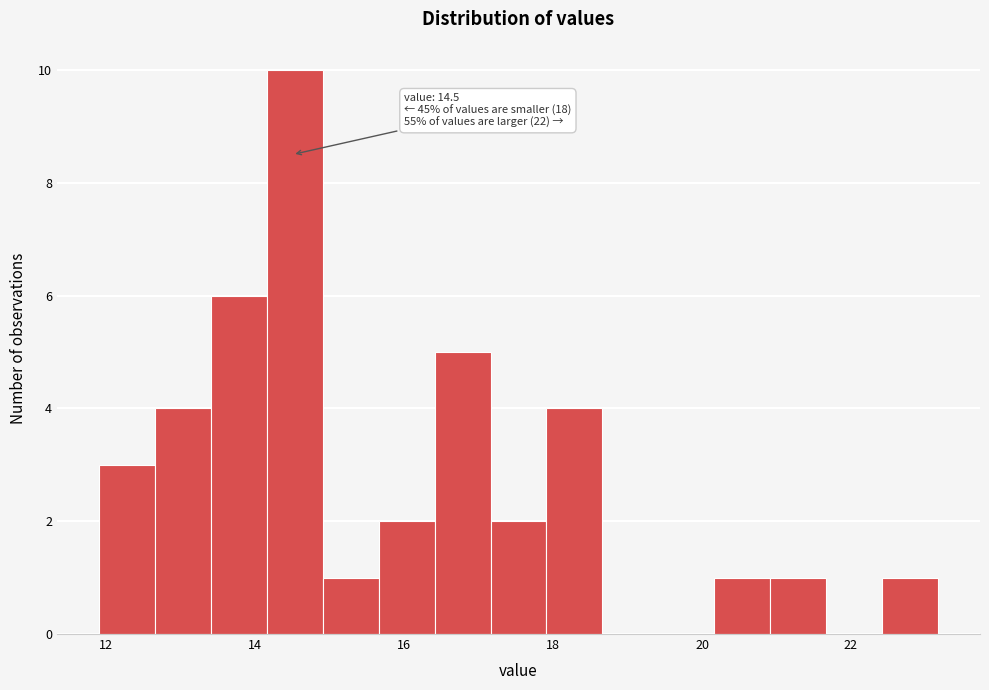

Read against the x-axis, roughly where is the centre of the tallest bar?

14.6